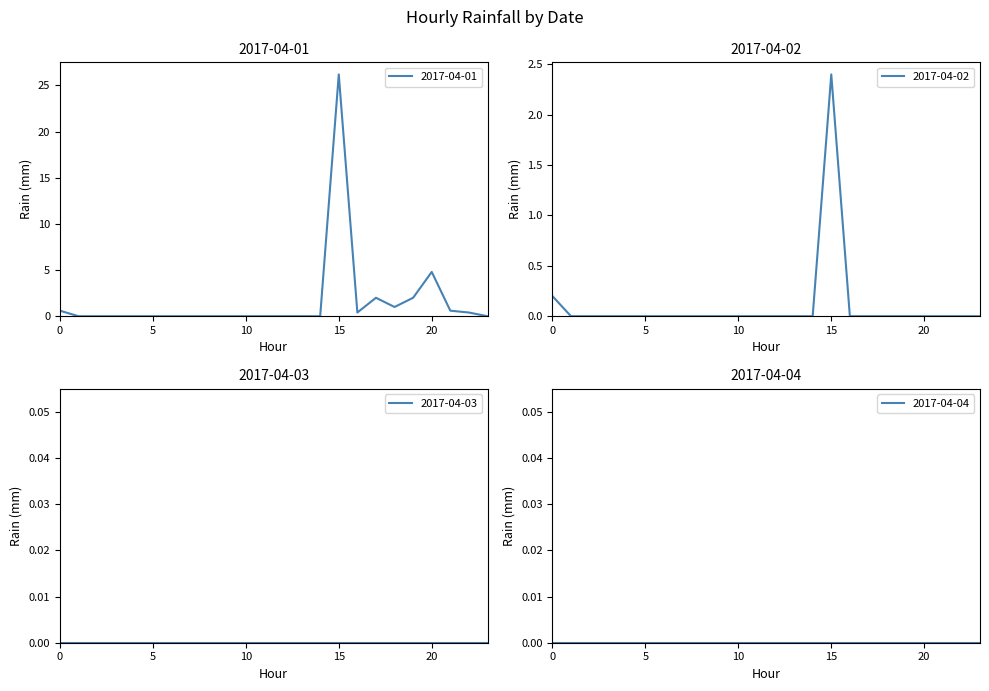

True or false: 2017-04-01 and 2017-04-02 intersect in this chart.

False